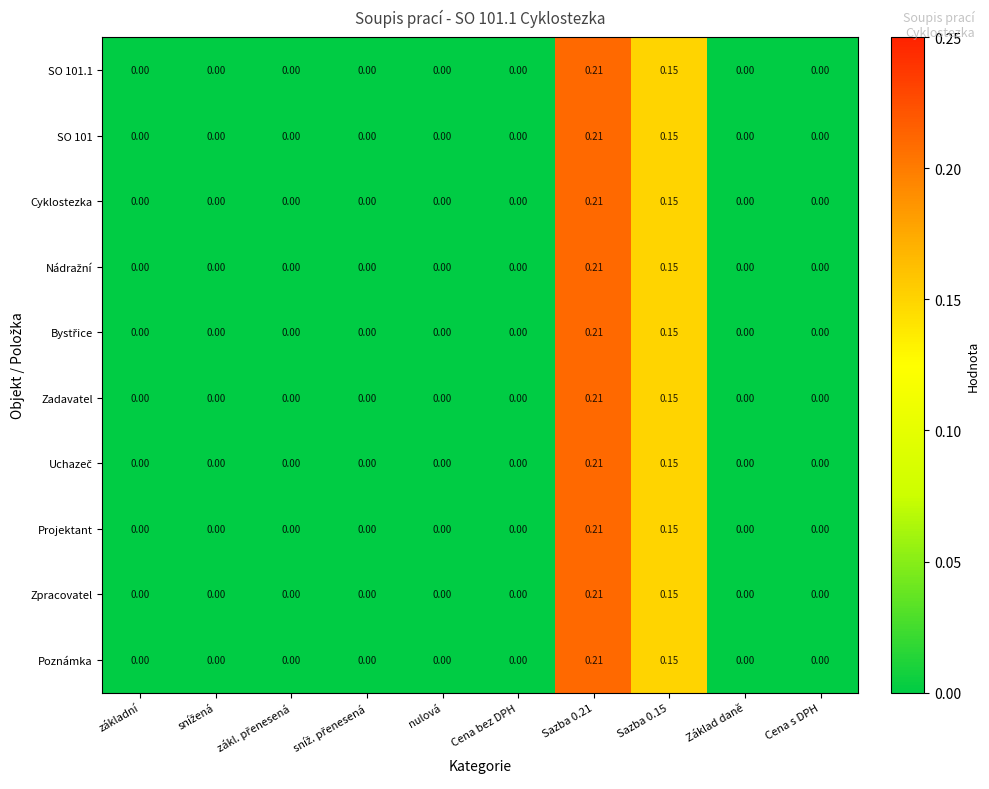

Count the number of data series in this chart.

10